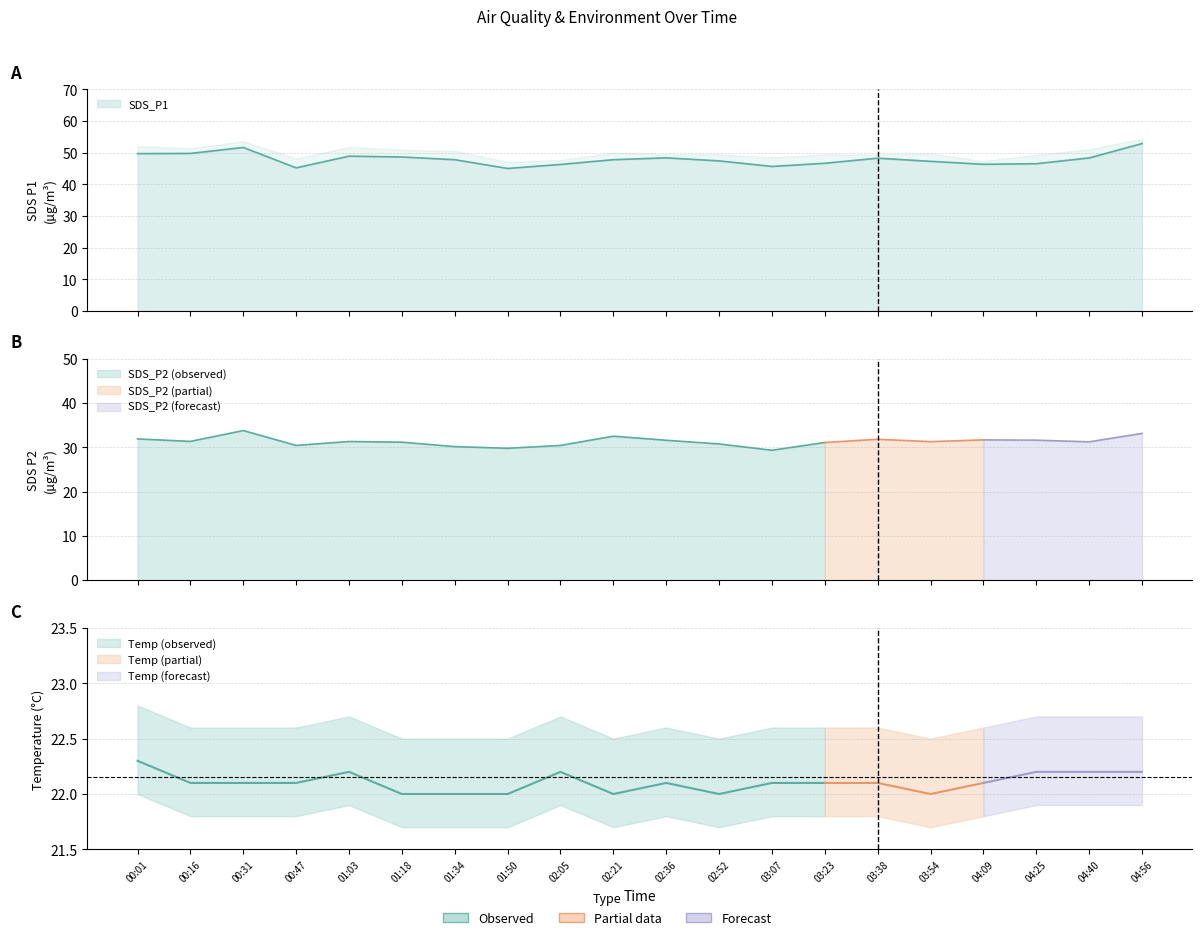

At which category is the sum across all series the highest?

04:56